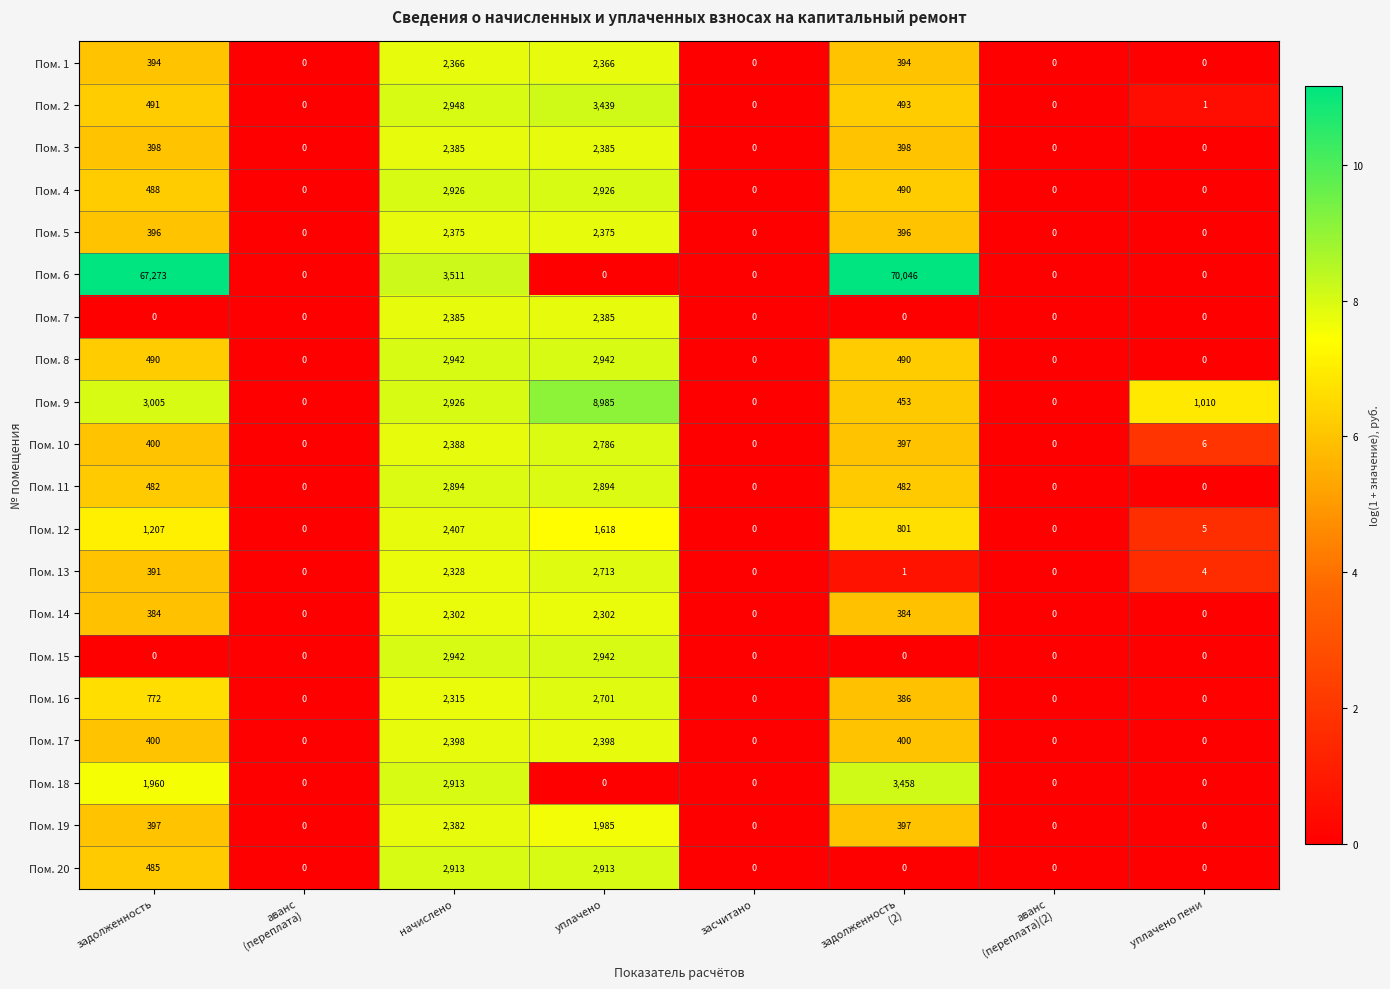

At how many categories does at least one series exceed 3?

5